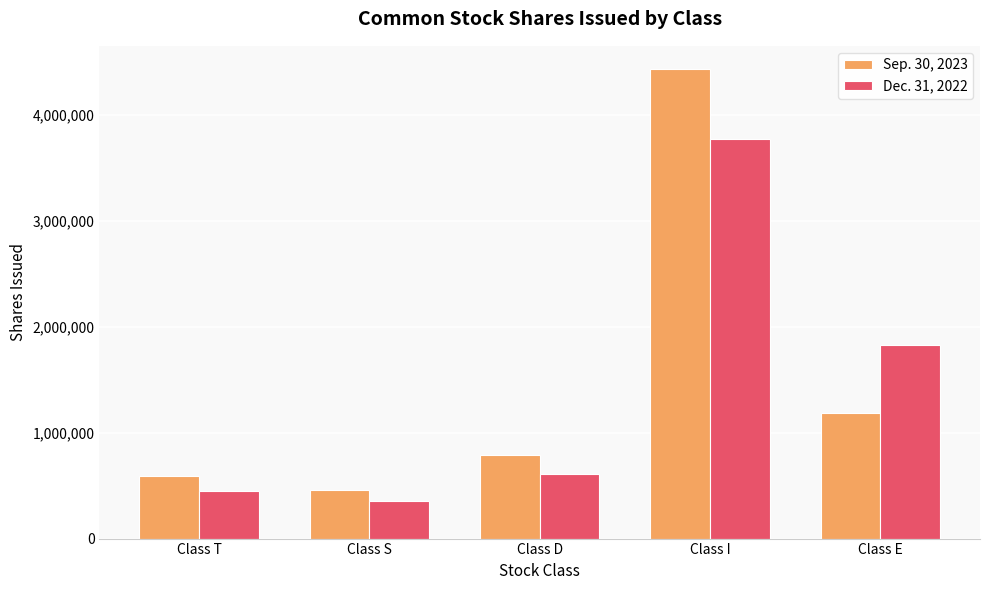

Reading left to right, transcribe all the data shown in this chart.

Sep. 30, 2023: Class T=591741	Class S=462944	Class D=789726	Class I=4426664	Class E=1187356
Dec. 31, 2022: Class T=449680	Class S=351856	Class D=604538	Class I=3764505	Class E=1827018